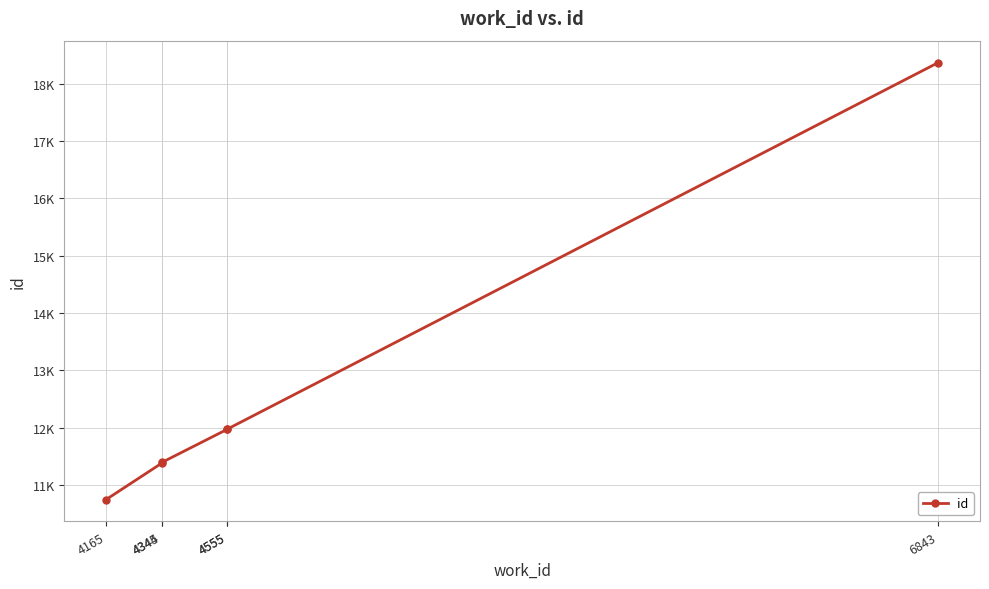

Reading left to right, what are all the values shown in this chart?

4165=10744	4344=11379	4345=11394	4555=11971	4555=11974	6843=18373